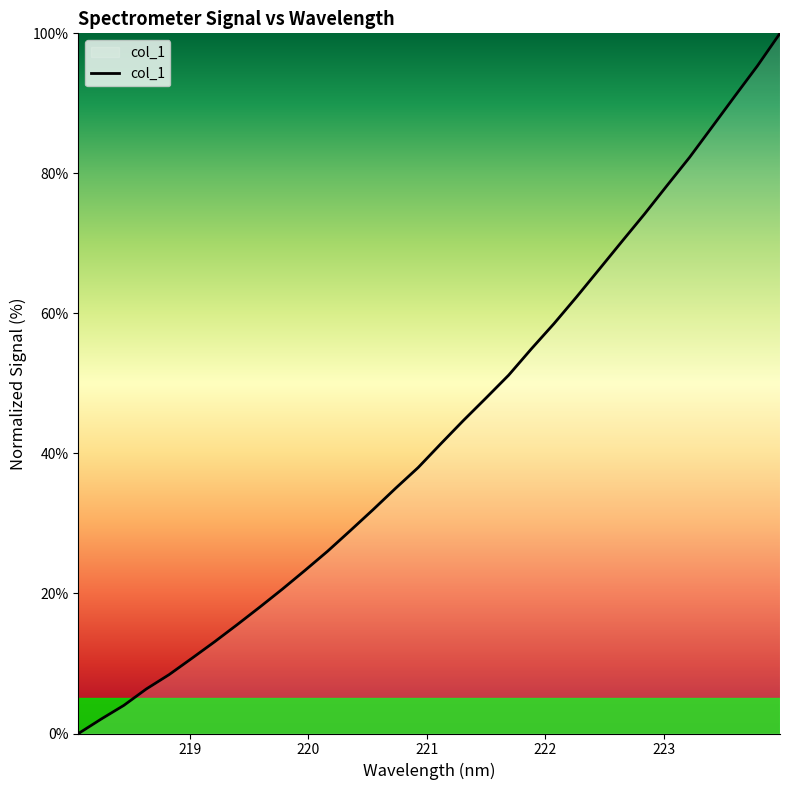

What is the difference between the maximum and minimum values?

100.0